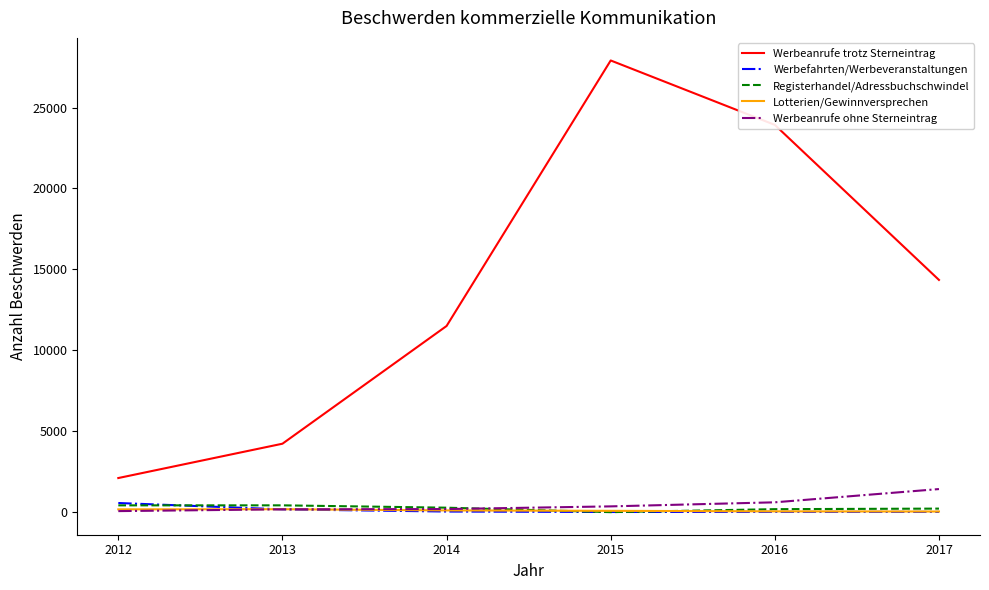

Where do Registerhandel/Adressbuchschwindel and Werbefahrten/Werbeveranstaltungen first cross each other?

2012 and 2013